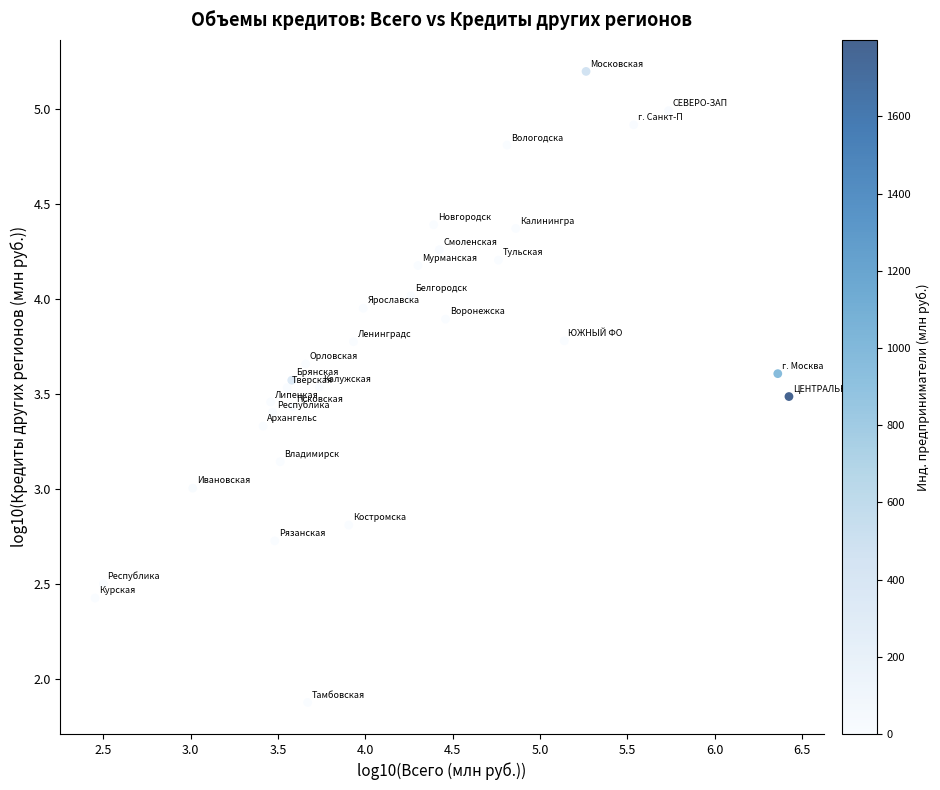

What is the range of Y values (max minus min)?

3.3